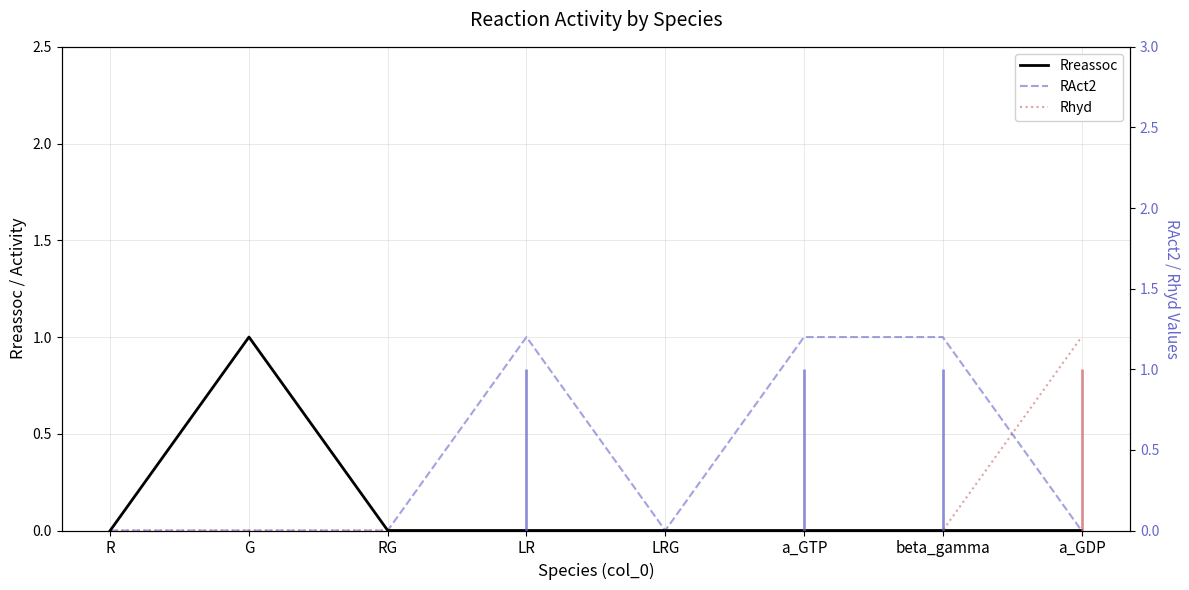

Which series has the largest total across all categories?

RAct2